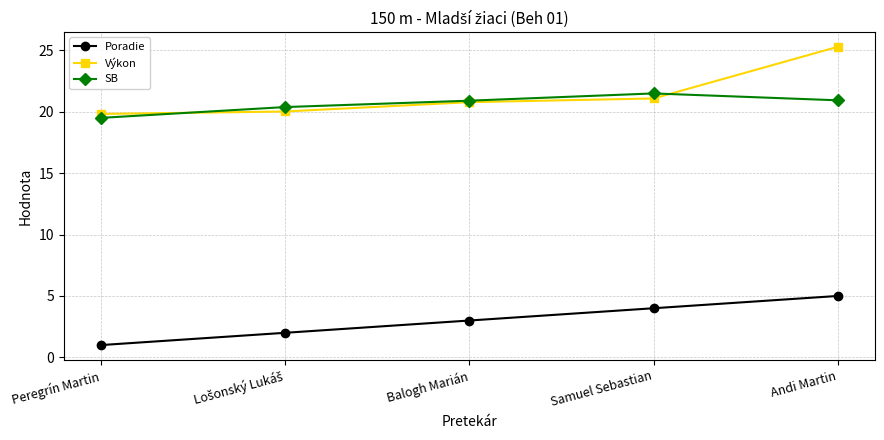

What is the total value across all series at Peregrín Martin?

40.3